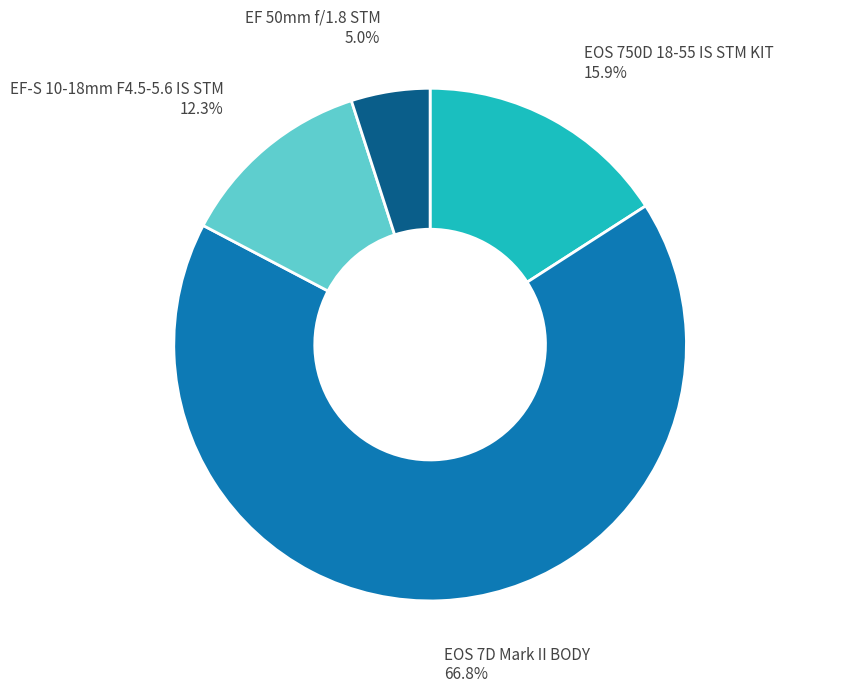

Which category accounts for the majority?

EOS 7D Mark II BODY